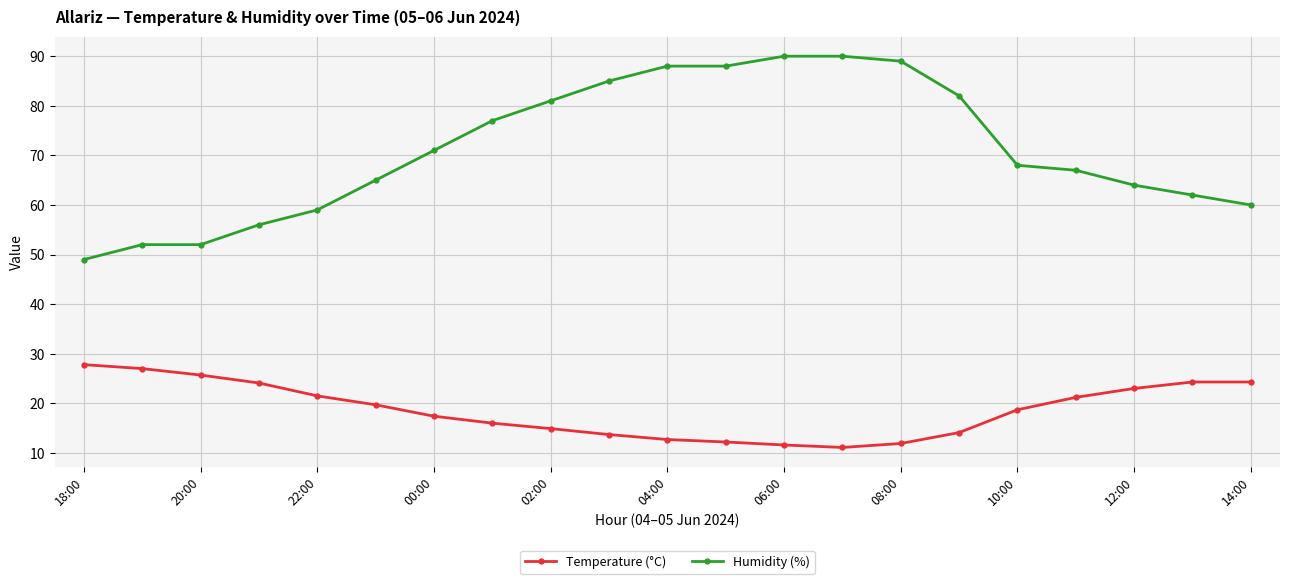

How many categories are shown in the chart?

21